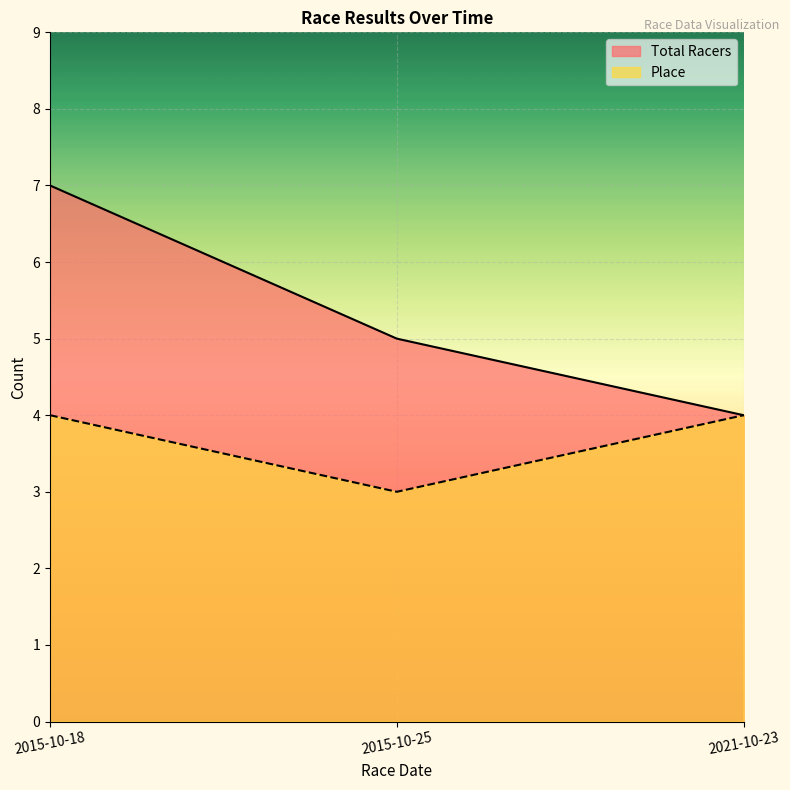

Reading left to right, list all the values displayed in this chart.

Total Racers: 2015-10-18=7	2015-10-25=5	2021-10-23=4
Place: 2015-10-18=4	2015-10-25=3	2021-10-23=4